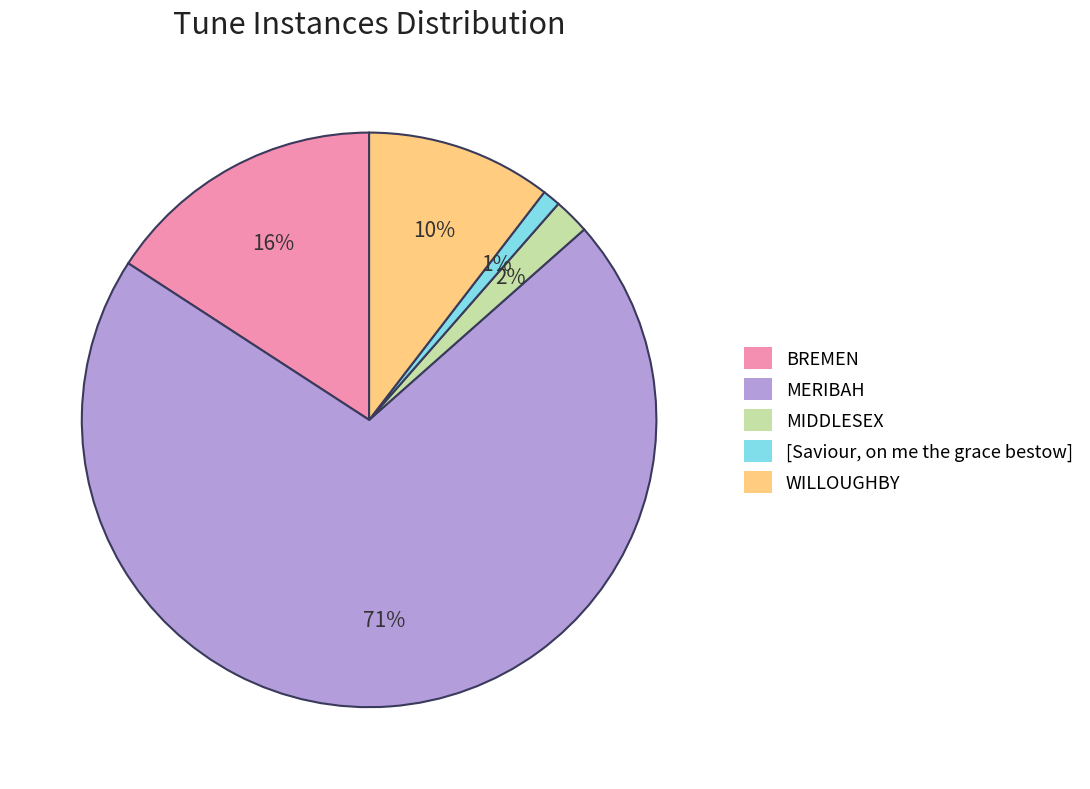

Rank the categories by value from highest to lowest.

MERIBAH, BREMEN, WILLOUGHBY, MIDDLESEX, [Saviour, on me the grace bestow]